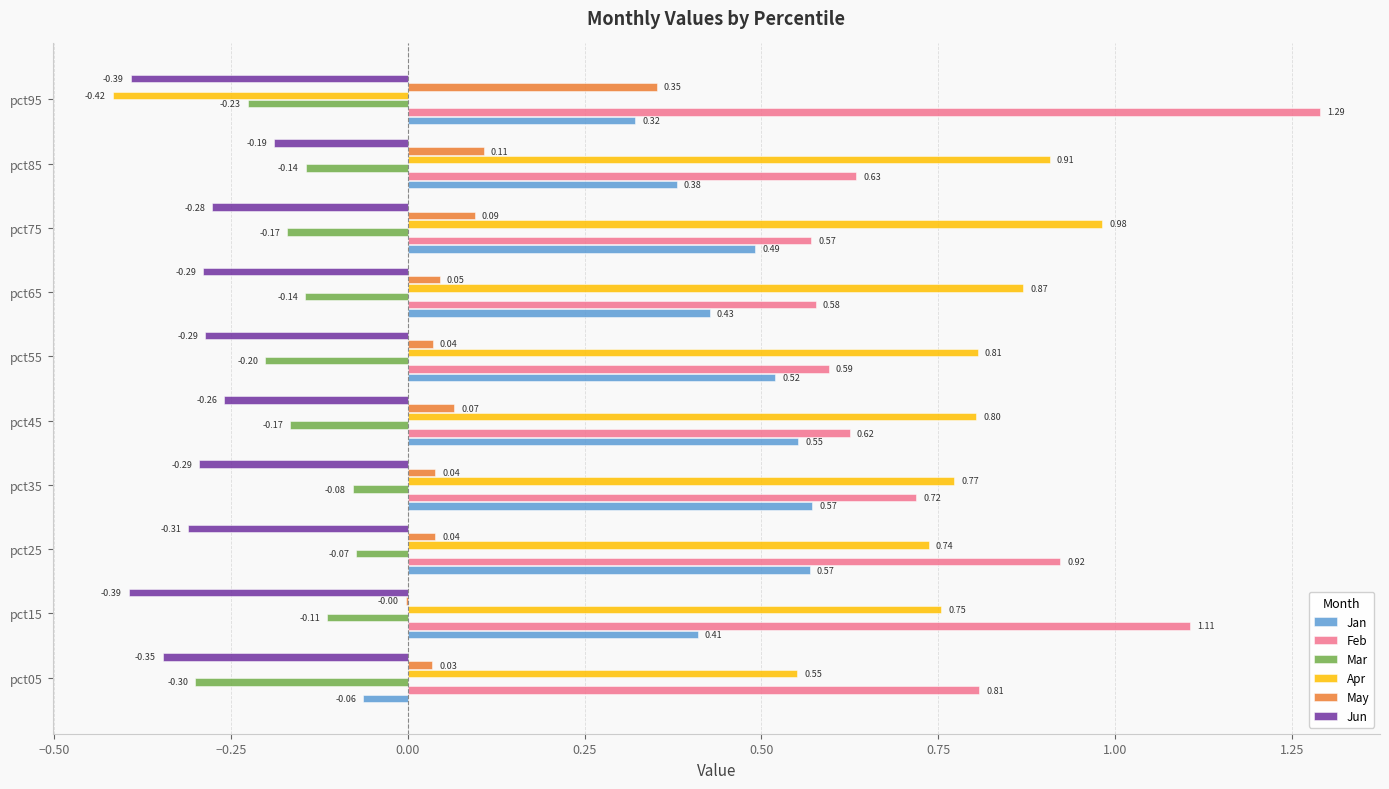

What is the average value of the Jun series?

-0.3